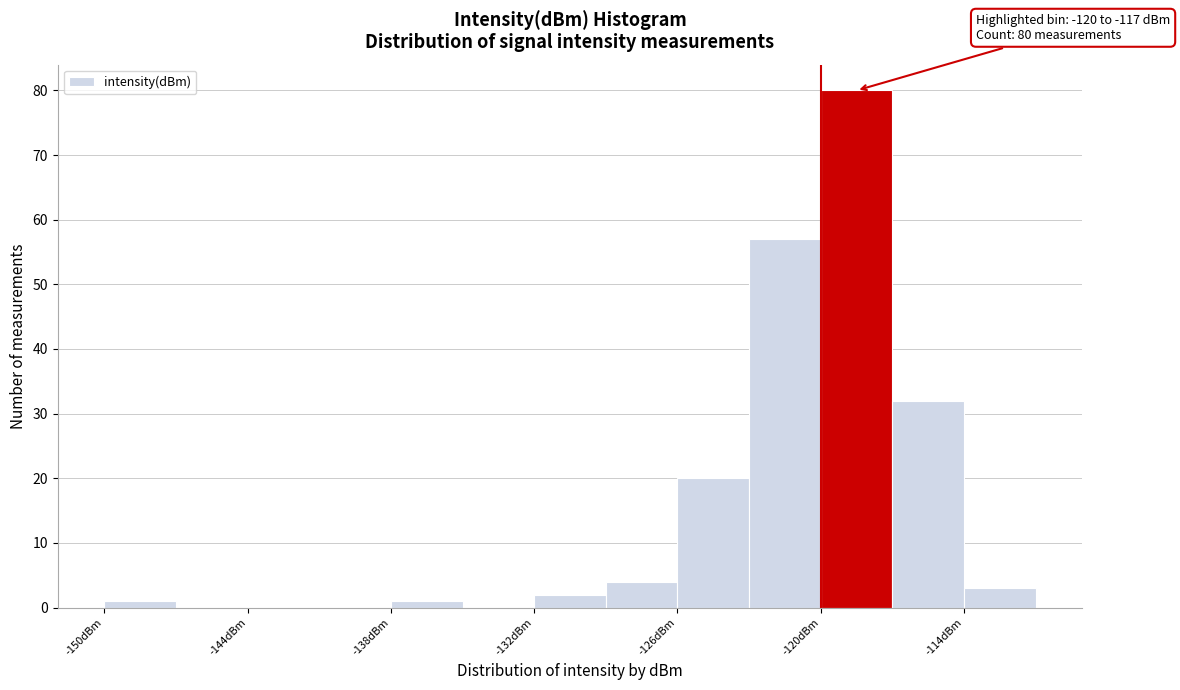

Read against the x-axis, roughly where is the centre of the tallest bar?

-118